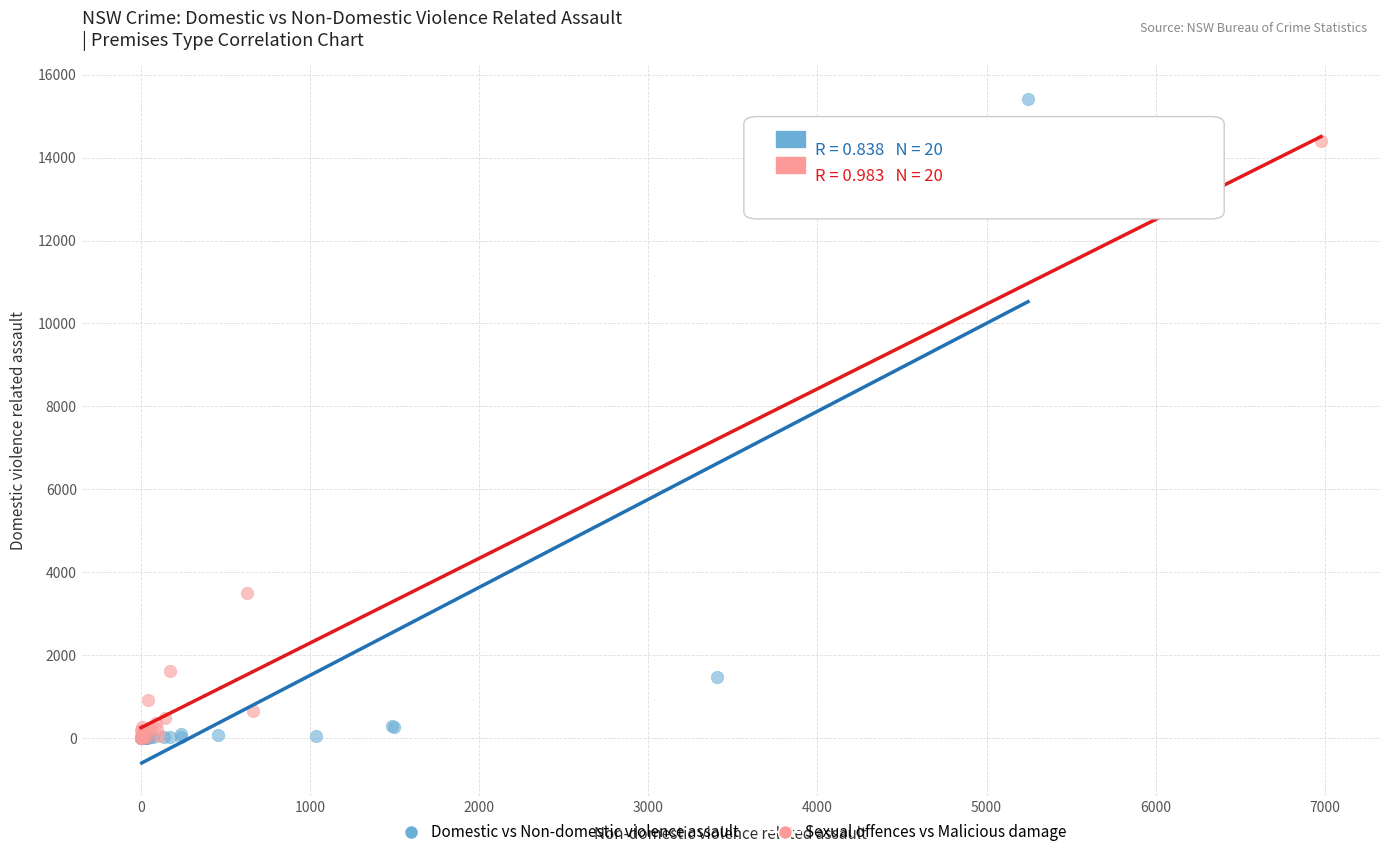

Which series has the widest spread of Y values?

Domestic vs Non-domestic violence assault